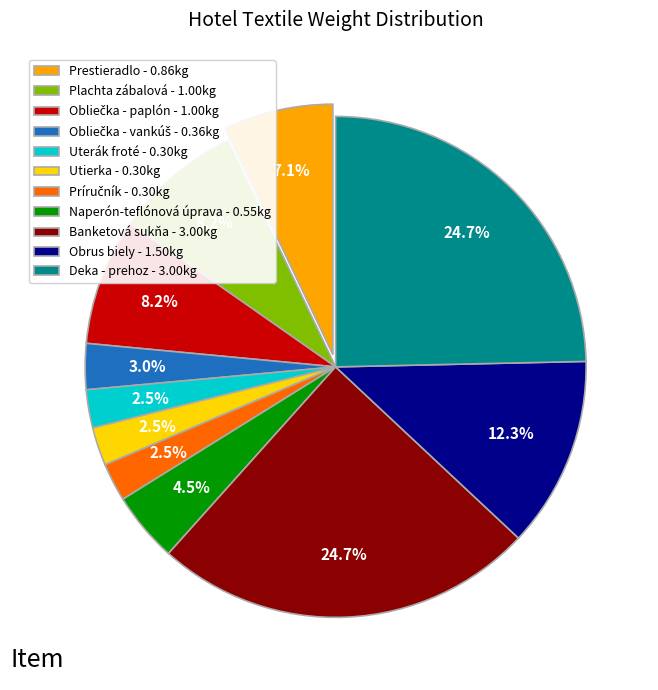

True or false: Banketová sukňa accounts for 36% of the total.

False